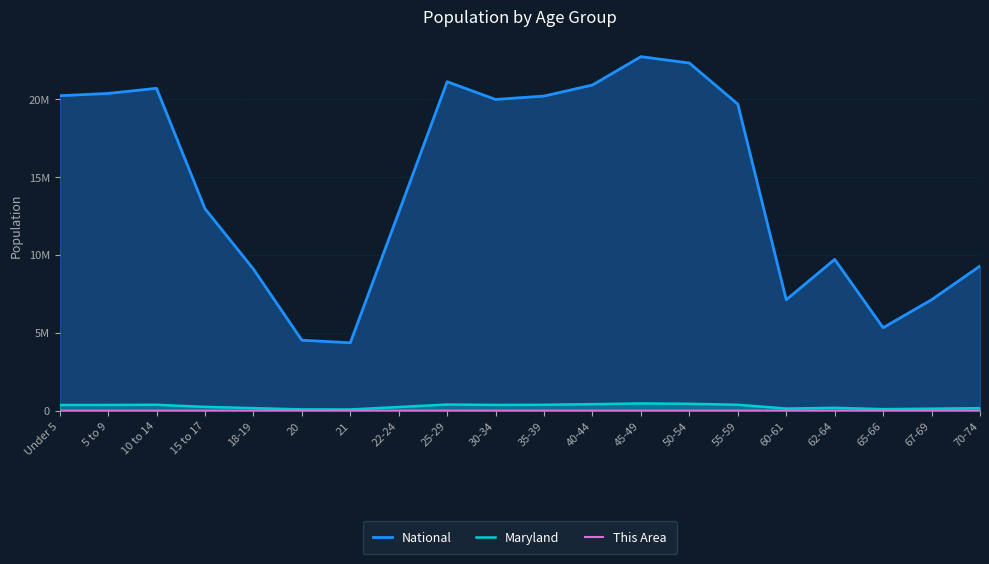

What is the maximum value shown in the chart?

22708591